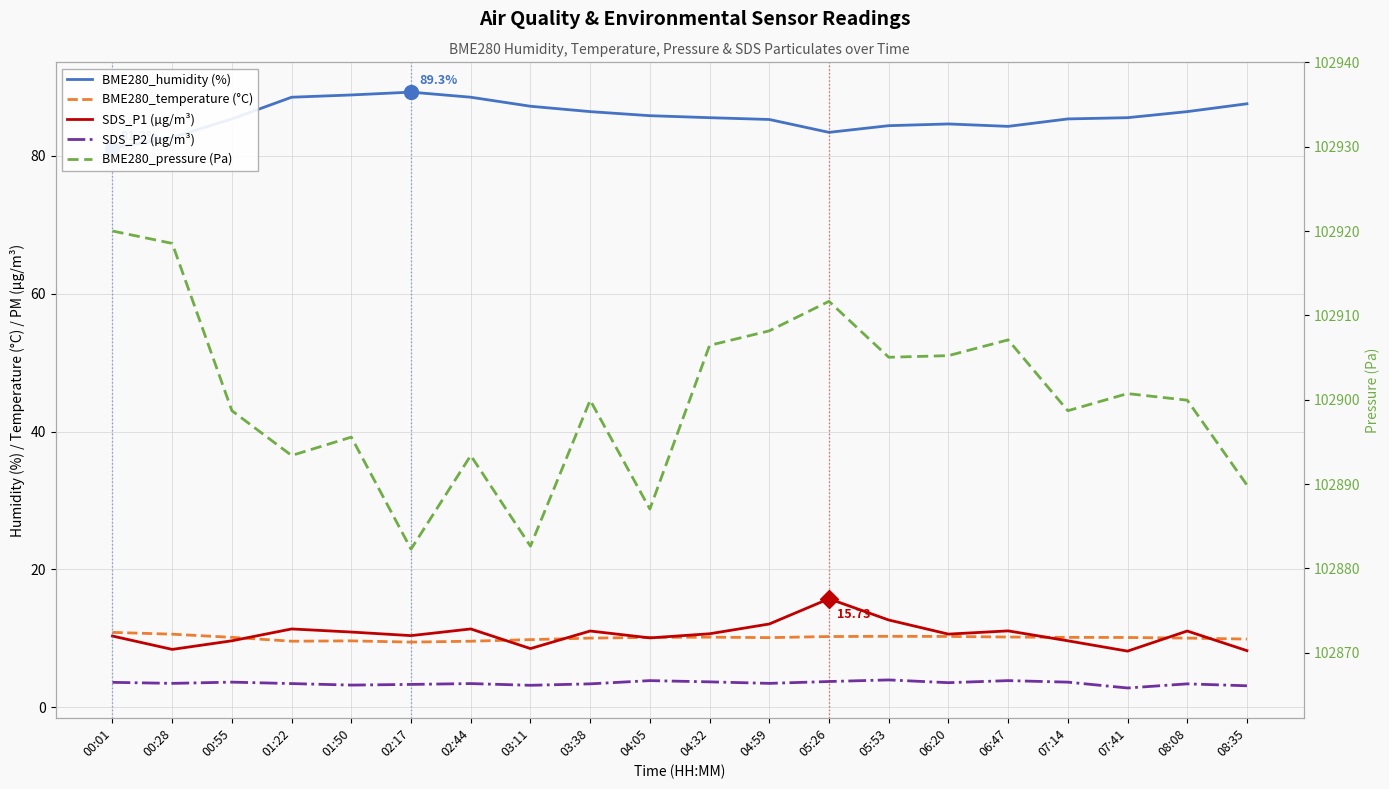

List the labels in order of BME280_pressure (Pa) value, largest first.

00:01, 00:28, 05:26, 04:59, 06:47, 04:32, 06:20, 05:53, 07:41, 03:38, 08:08, 00:55, 07:14, 01:50, 01:22, 02:44, 08:35, 04:05, 03:11, 02:17